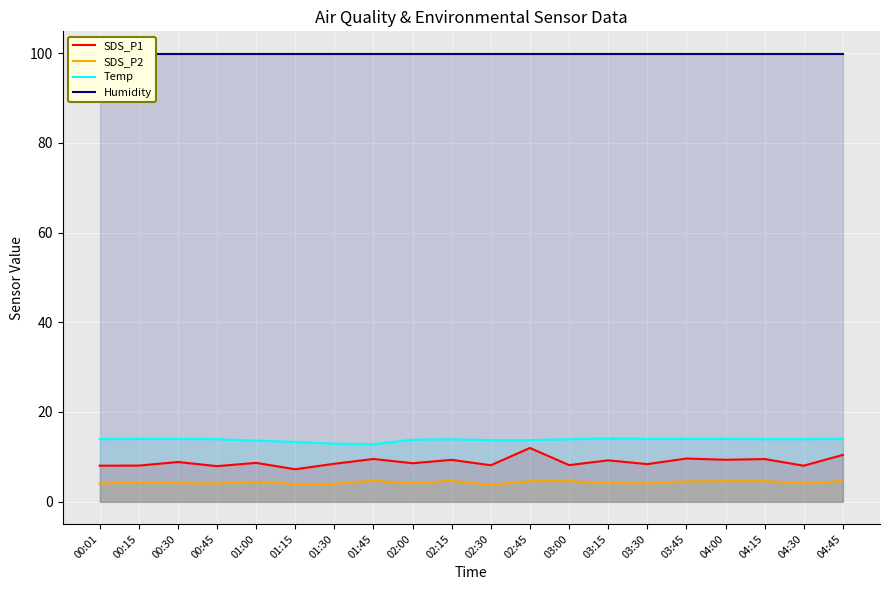

True or false: Temp has more than 1 points higher than both neighbors.

True